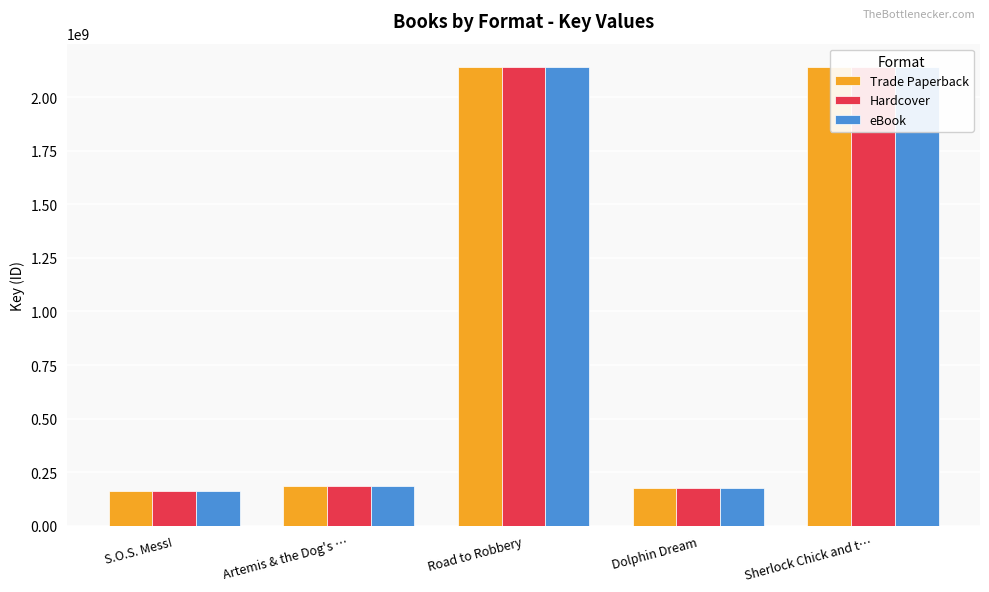

How many bars are there in total?

15